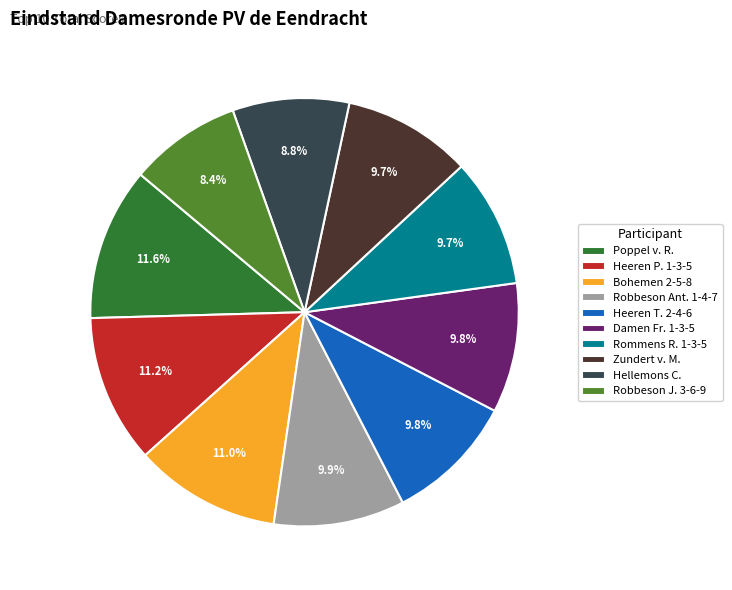

What percentage is the Robbeson Ant. 1-4-7 slice, to the nearest percent?

10%